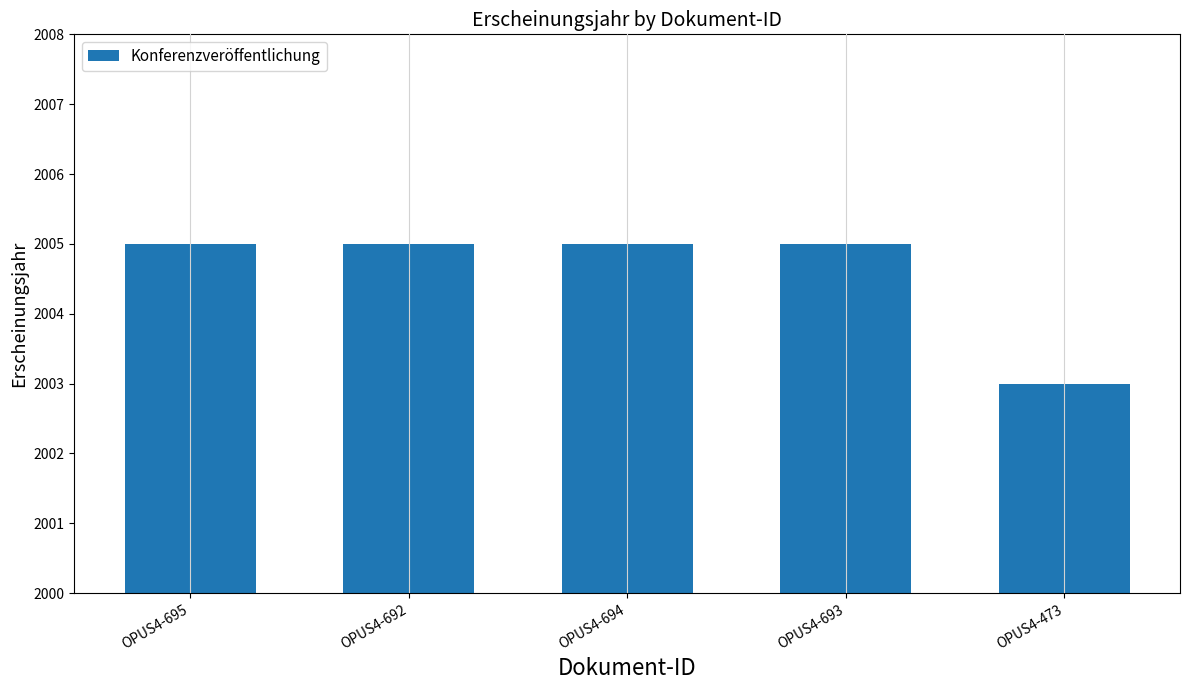

The chart shows a value of 3520 at OPUS4-473. True or false?

False